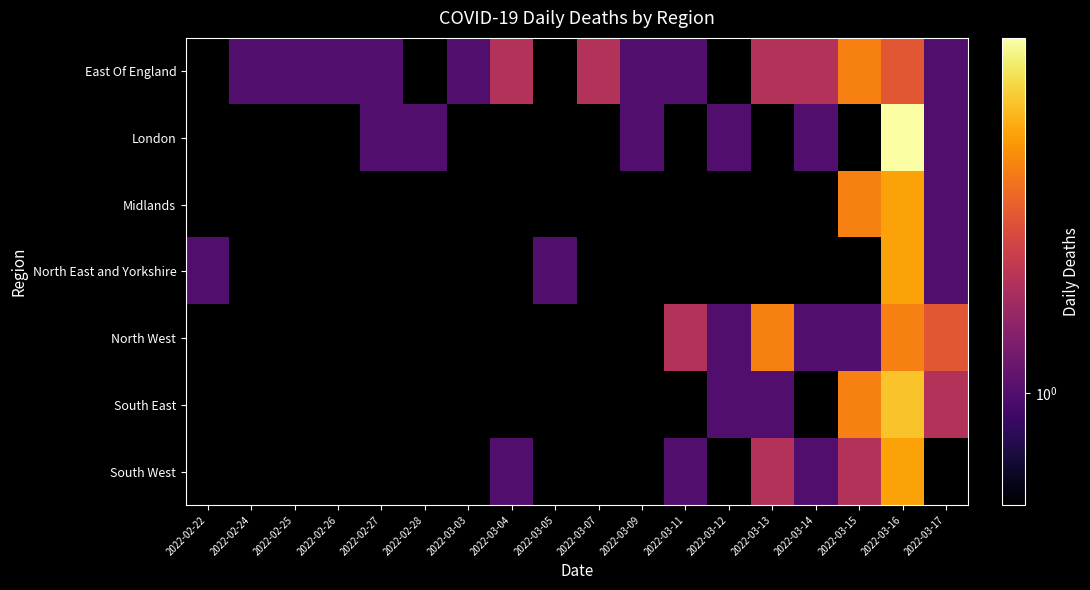

Is it true that North West equals 1.4 at 2022-03-17?

False